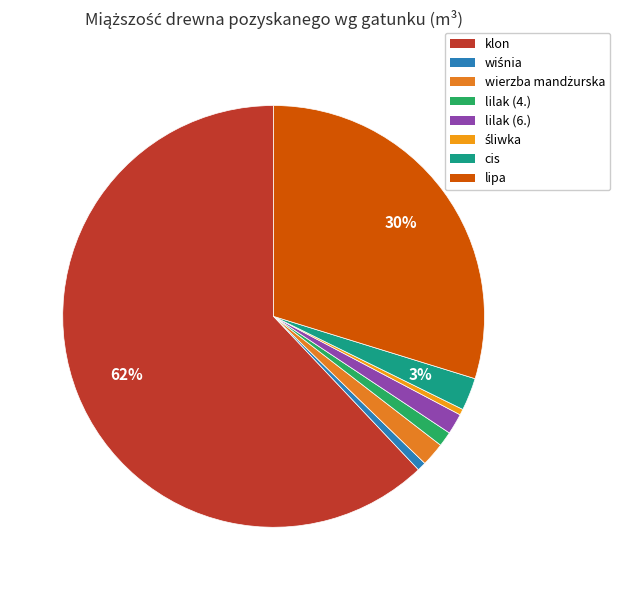

Rank the categories by value from lowest to highest.

śliwka, wiśnia, lilak (4.), lilak (6.), wierzba mandżurska, cis, lipa, klon